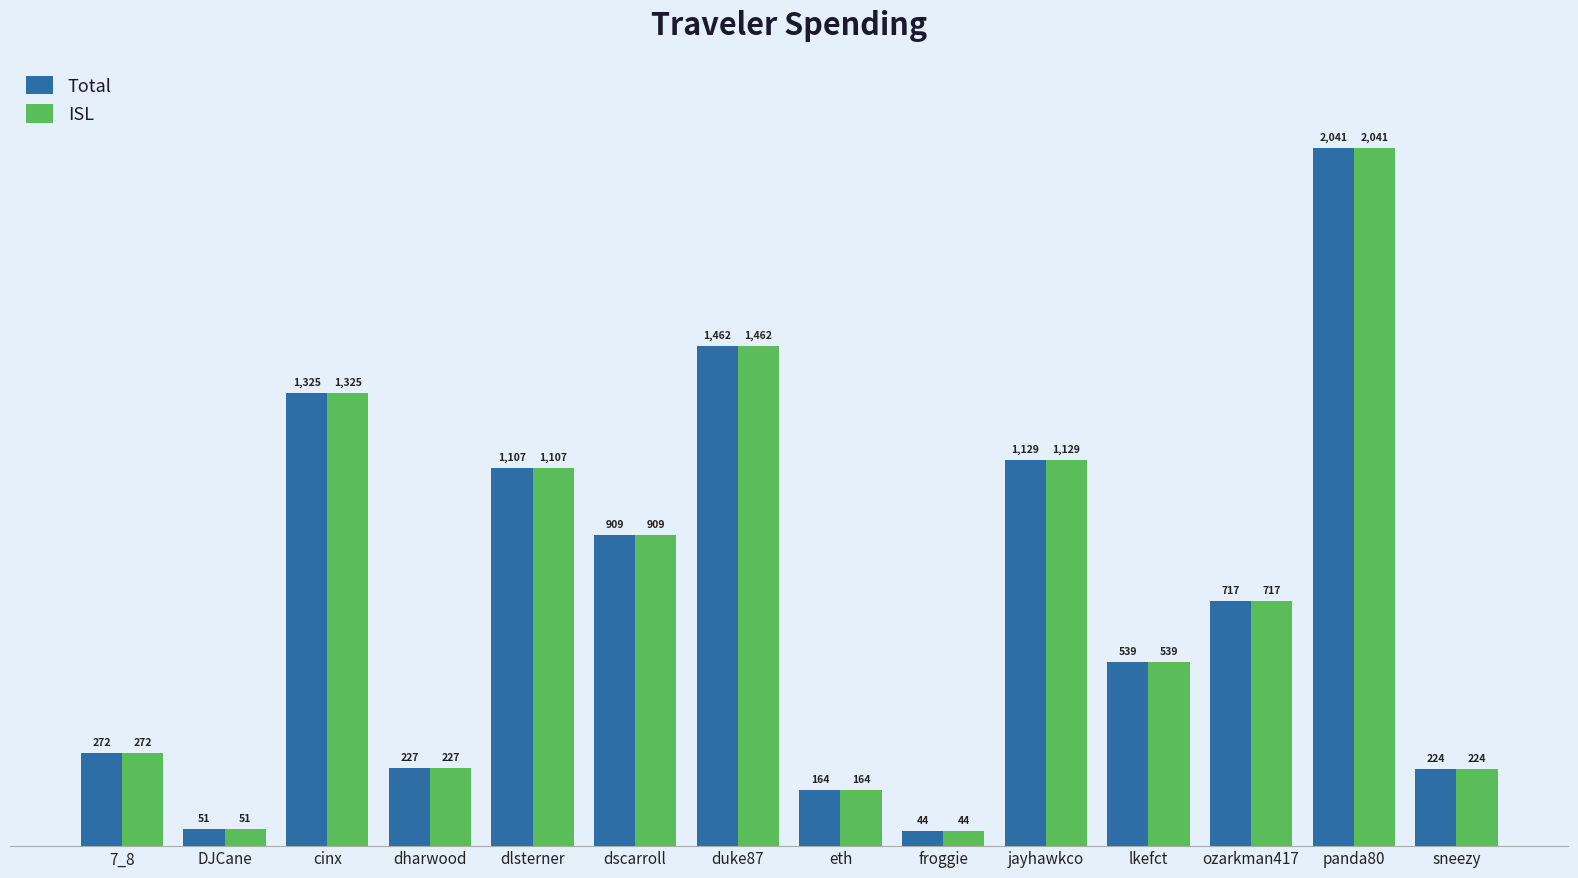

What is the label of the 1st bar from the right?

sneezy